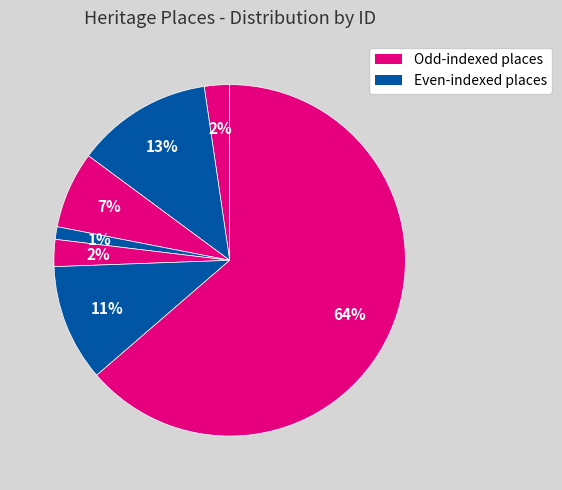

How many slices are in this pie chart?

7